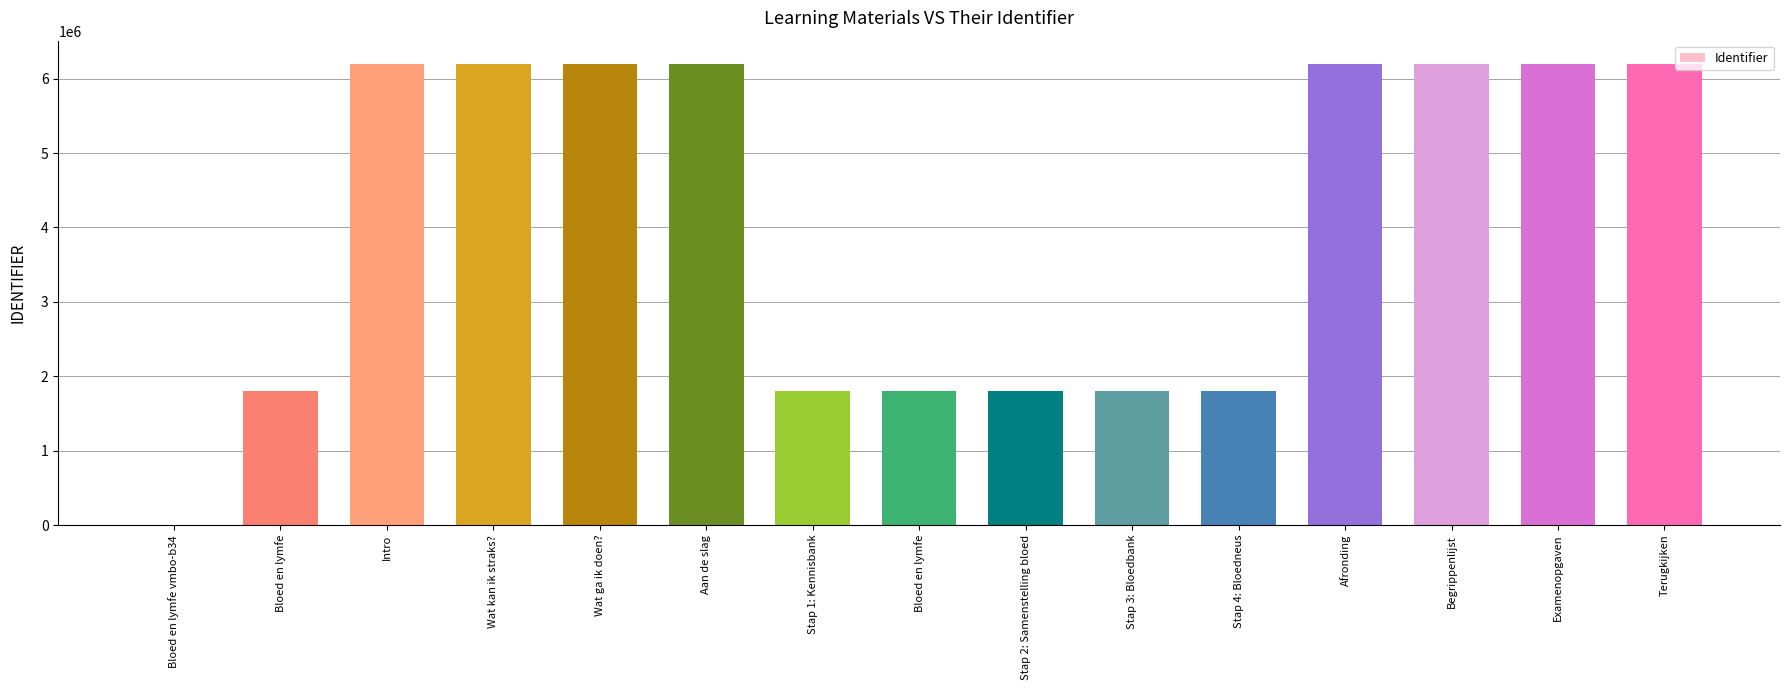

How many positive values are there?

14